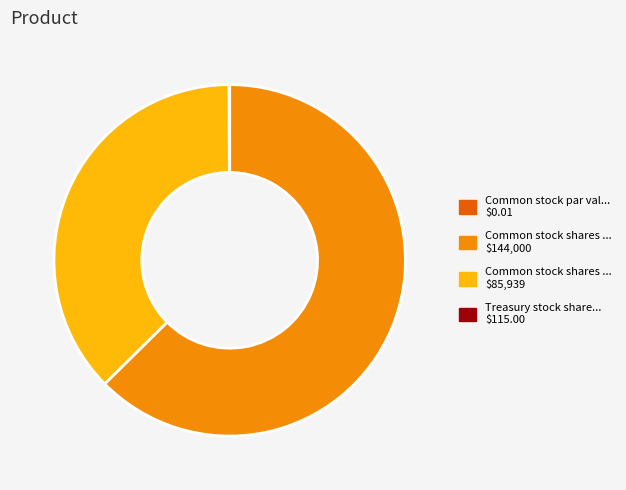

Is there a majority slice in this chart?

Yes